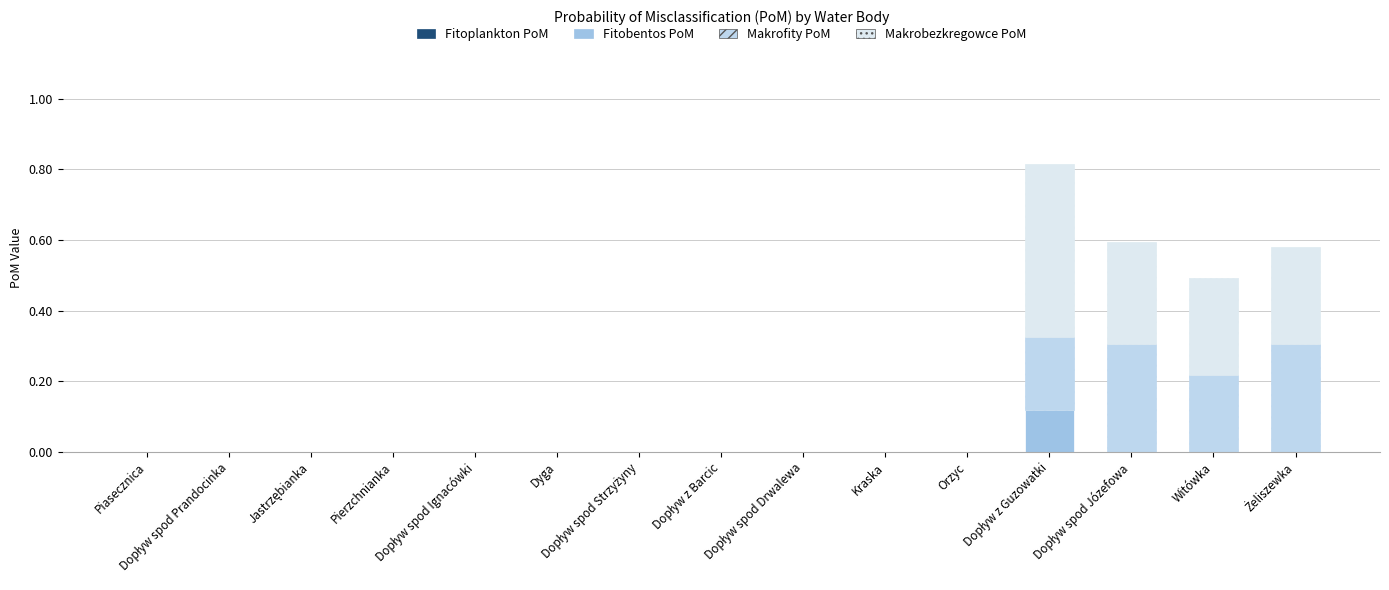

How many Makrofity PoM values are between 0 and 1?

15